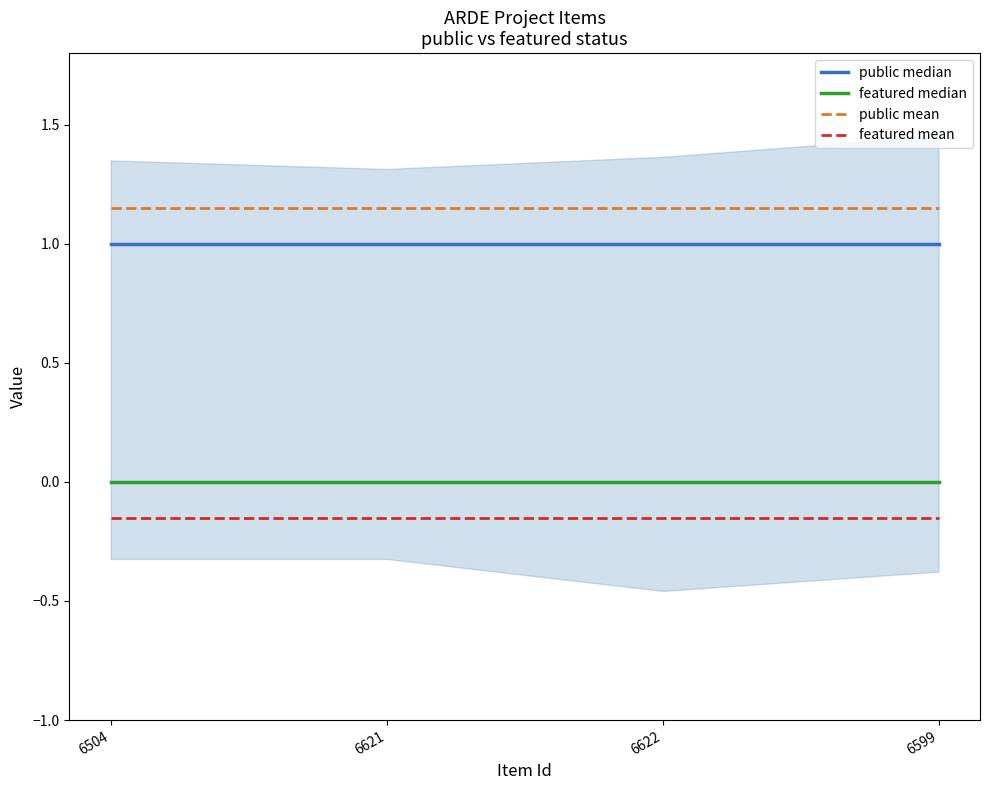

What is the label of the 2nd point from the right?

6622